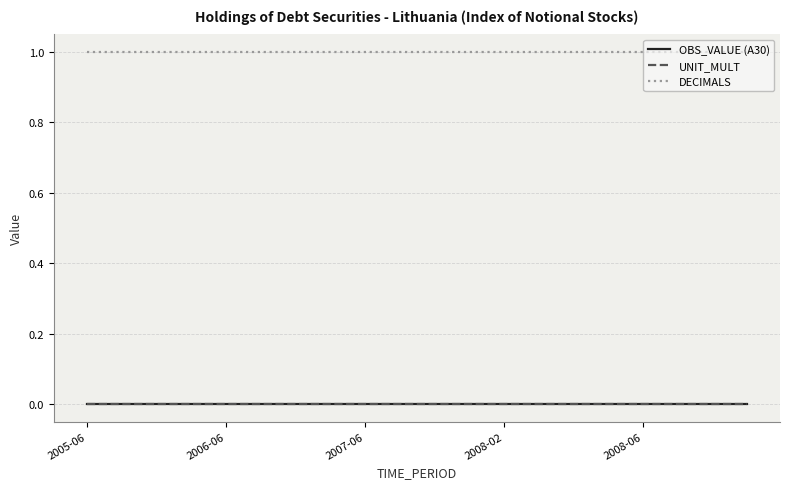

Does the chart display data point markers on the line(s)?

No